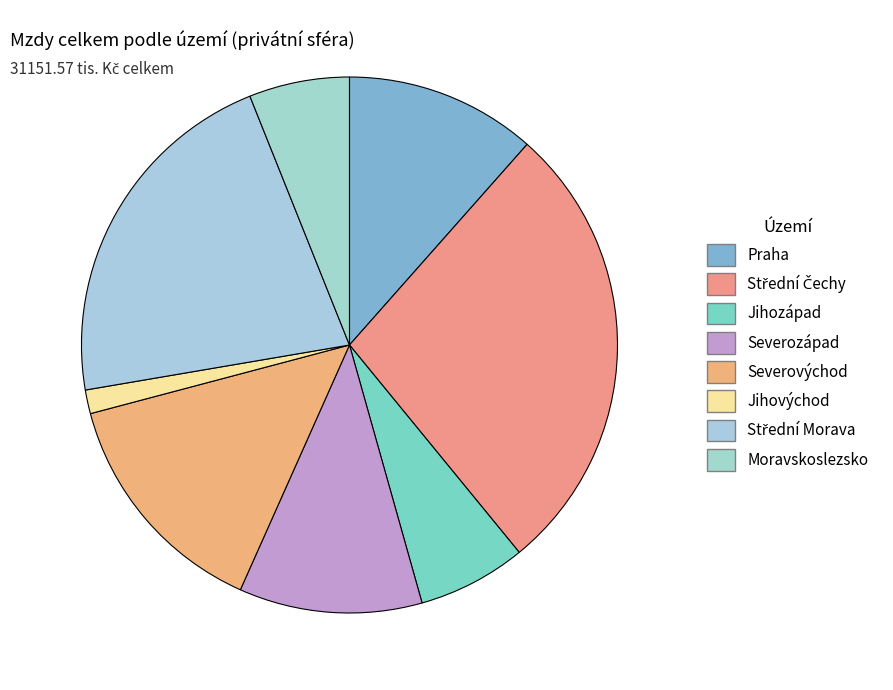

True or false: Severozápad accounts for 11% of the total.

True